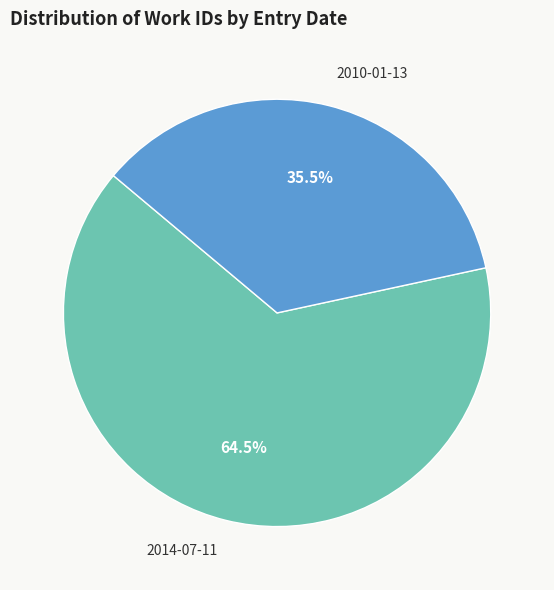

Do 2014-07-11 and 2010-01-13 together represent more than half of the pie?

Yes